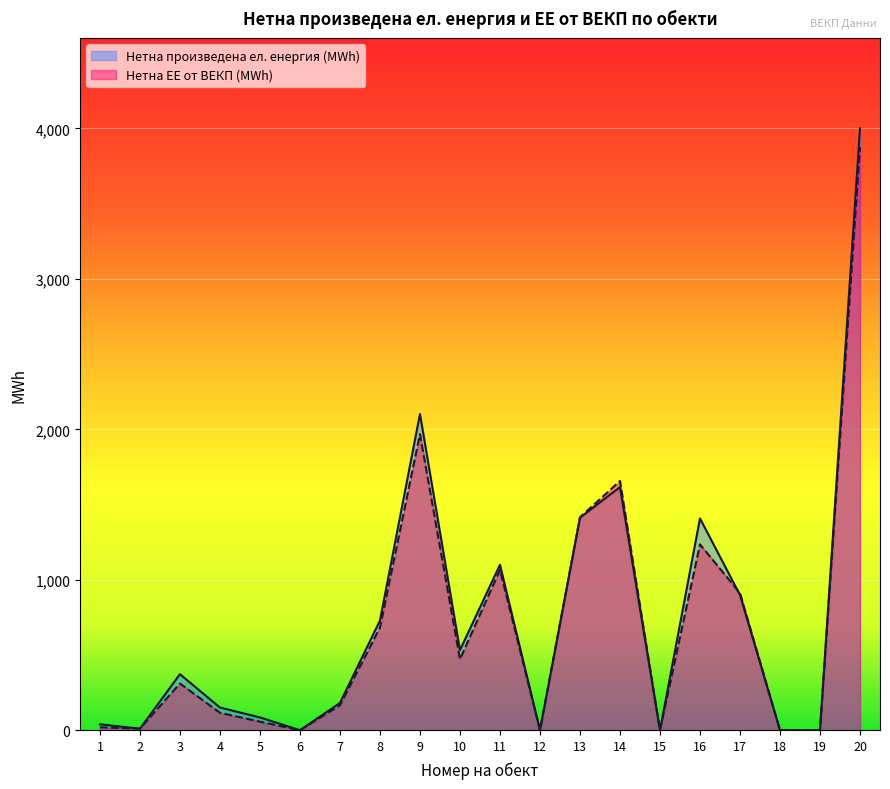

Rank the series by their average value, from highest to lowest.

Нетна произведена ел. енергия (MWh), Нетна ЕЕ от ВЕКП (MWh)